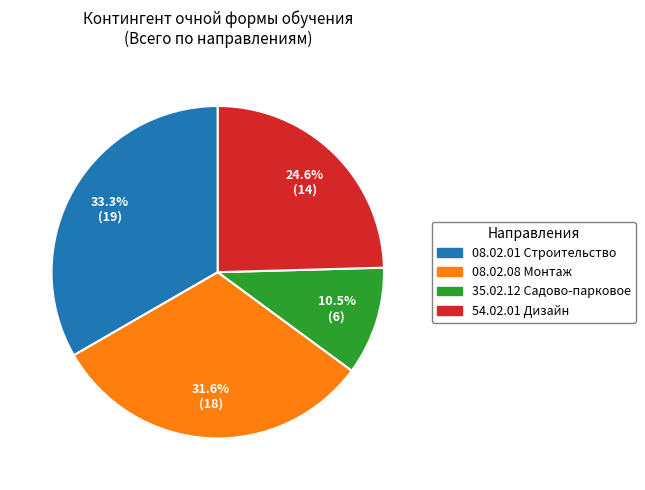

Rank the categories by value from lowest to highest.

35.02.12 Садово-парковое, 54.02.01 Дизайн, 08.02.08 Монтаж, 08.02.01 Строительство